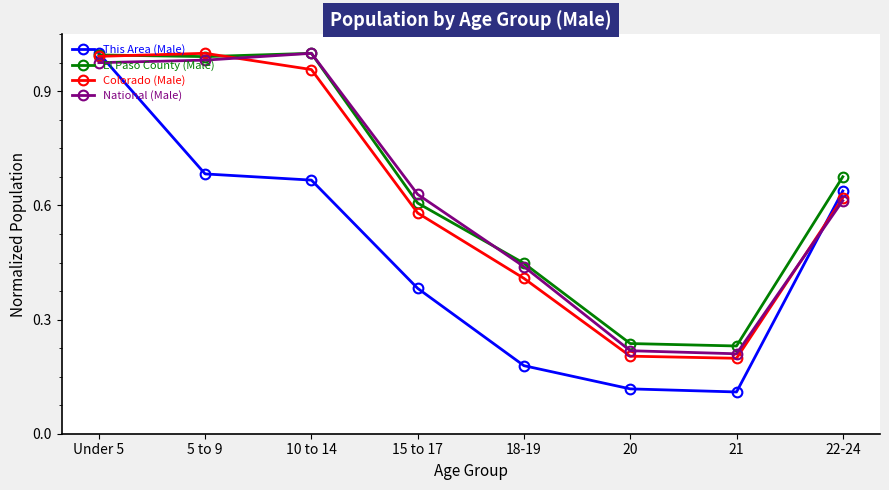

True or false: National (Male) has more than 1 points higher than both neighbors.

False